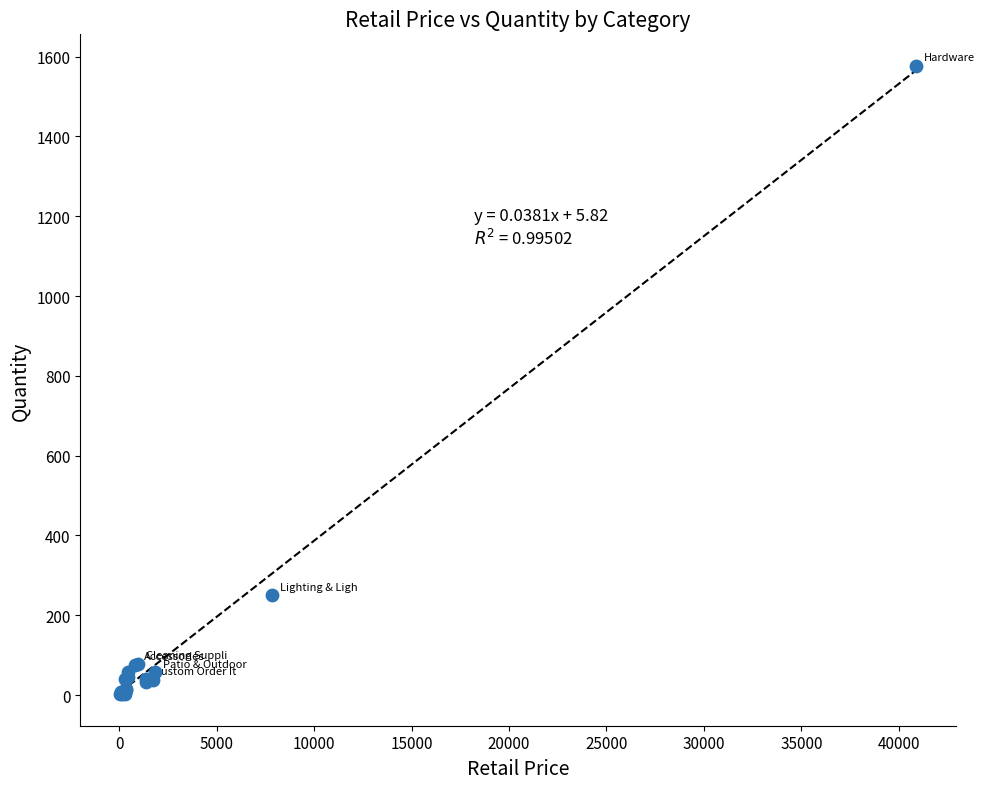

What Y value in the scatter plot is closest to 789?

250